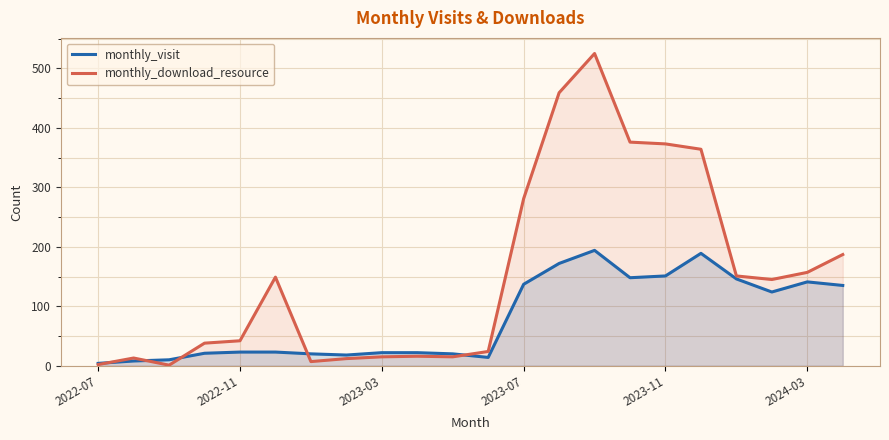

Where is monthly_download_resource nearest to the value 263?

2023-07